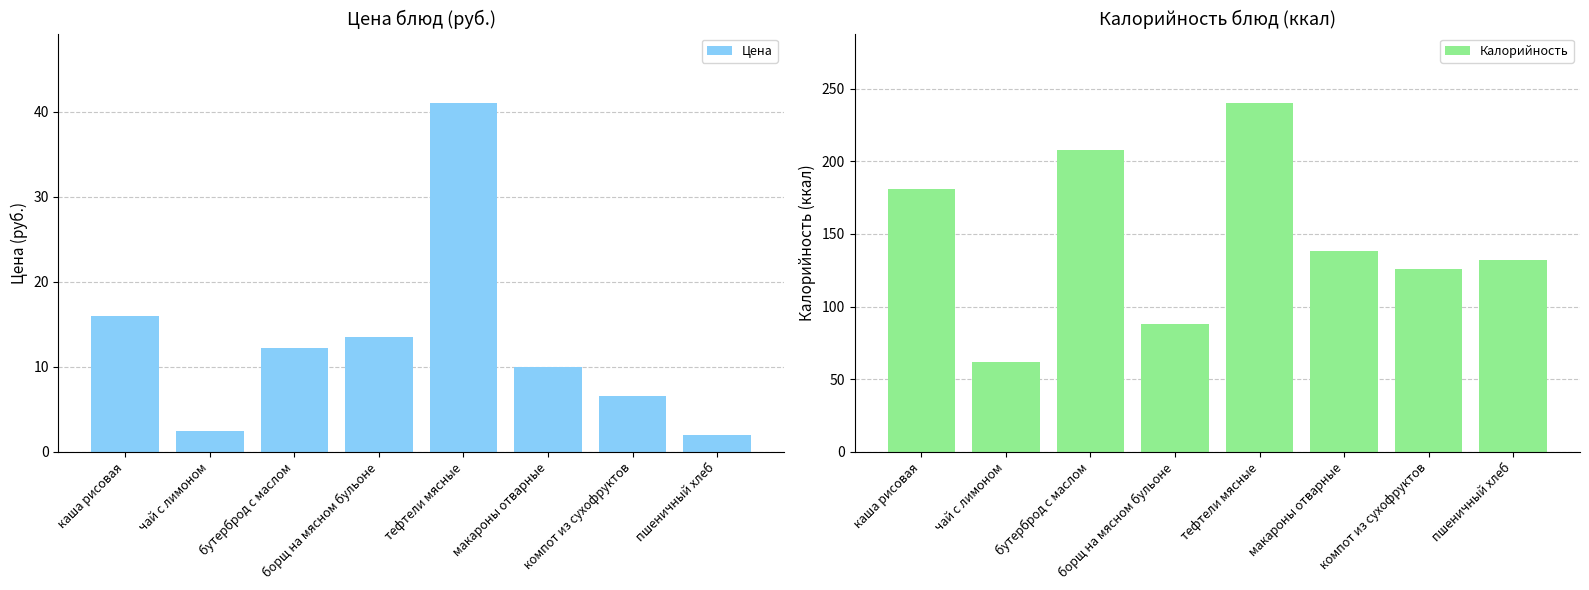

Reading left to right, what are all the values shown in this chart?

Цена: 16.0	2.5	12.2	13.5	41.0	10.0	6.6	2.0
Калорийность: 181.0	62.0	208.0	88.0	240.0	138.0	126.0	132.4